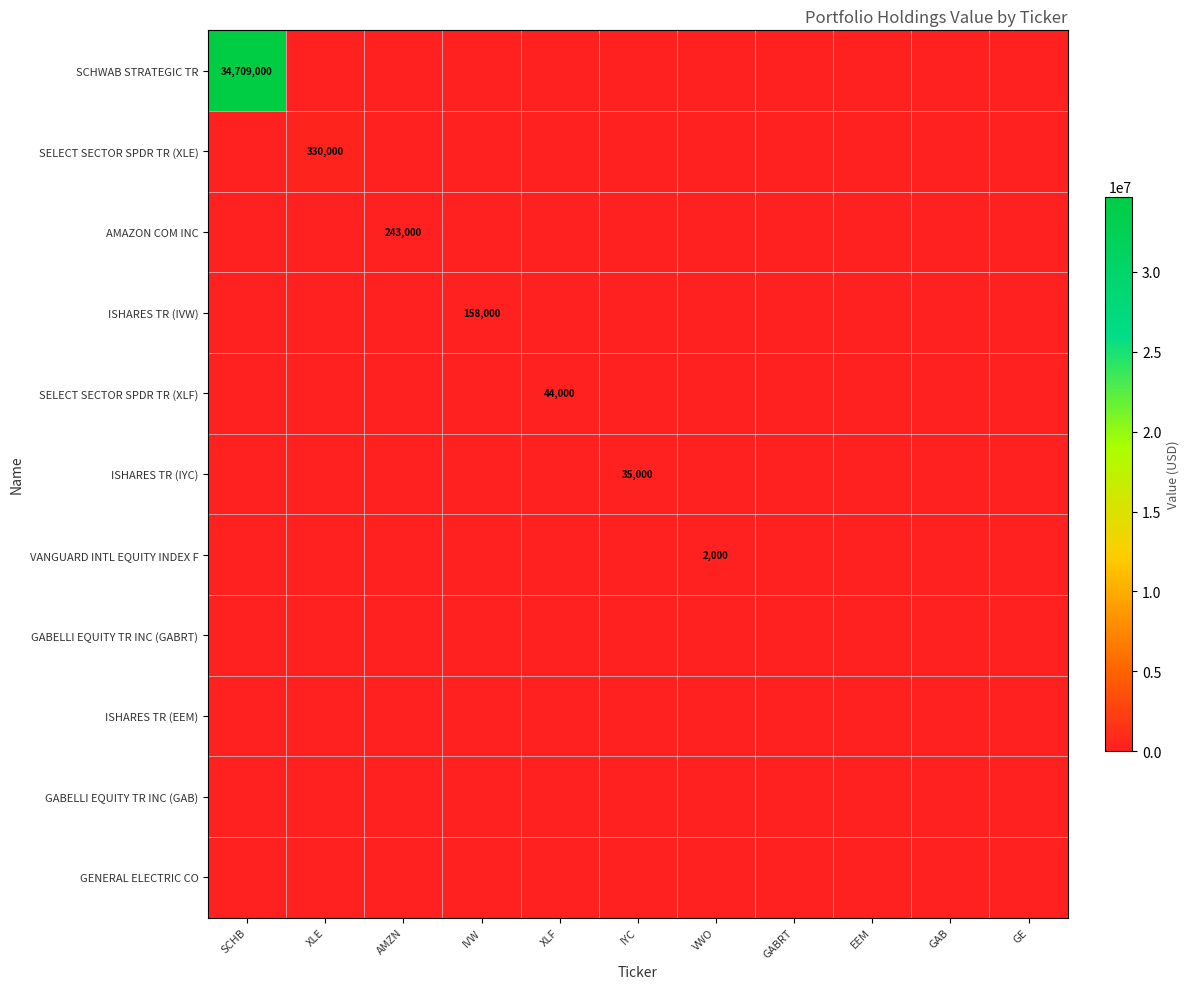

Which series has the widest spread of values?

SCHWAB STRATEGIC TR